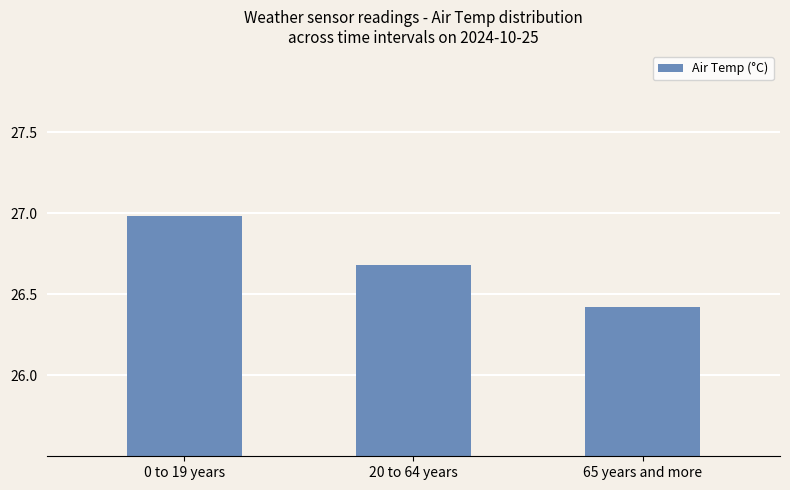

Does the chart contain any negative values?

No